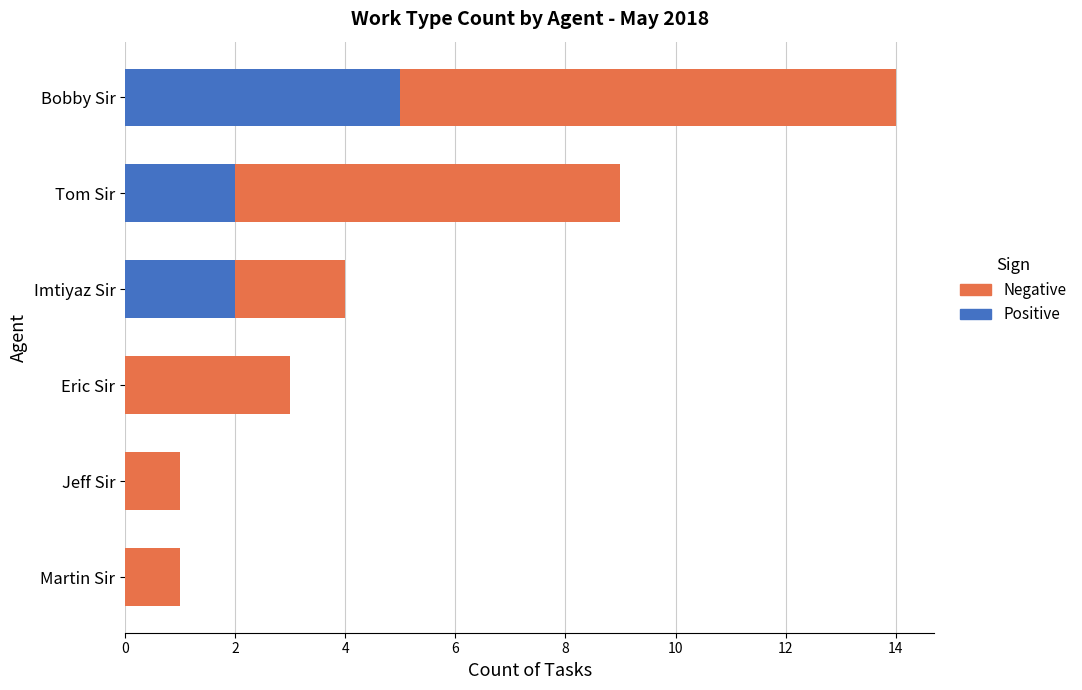

Which category has the highest value in the Positive series?

Bobby Sir